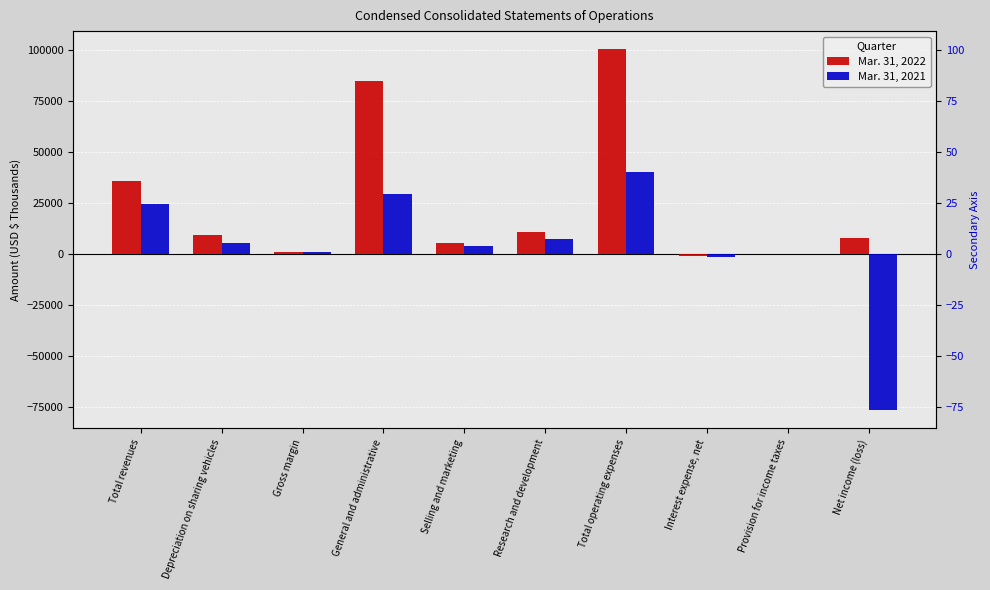

At which category is the sum across all series the highest?

Total operating expenses